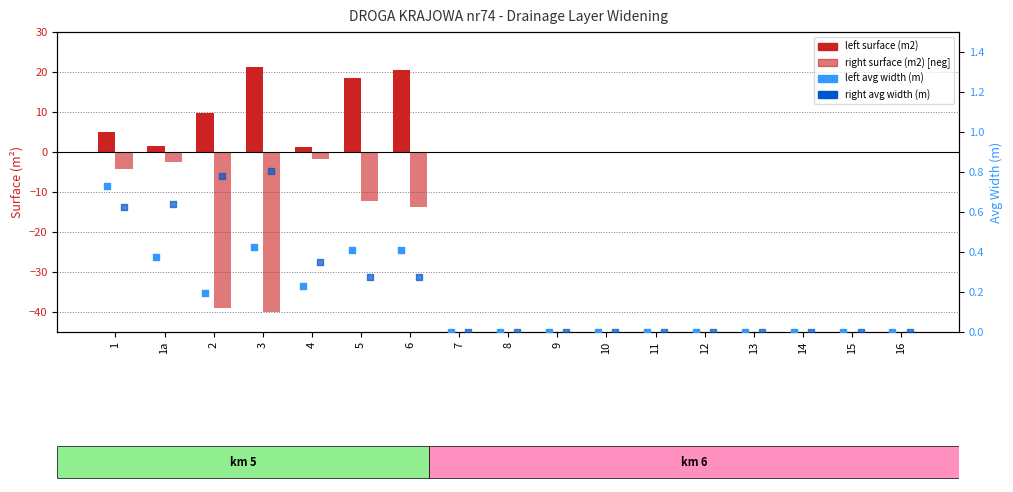

Is the value of right avg width (m) at 5 greater than the value of right surface (m2) at 1?

Yes